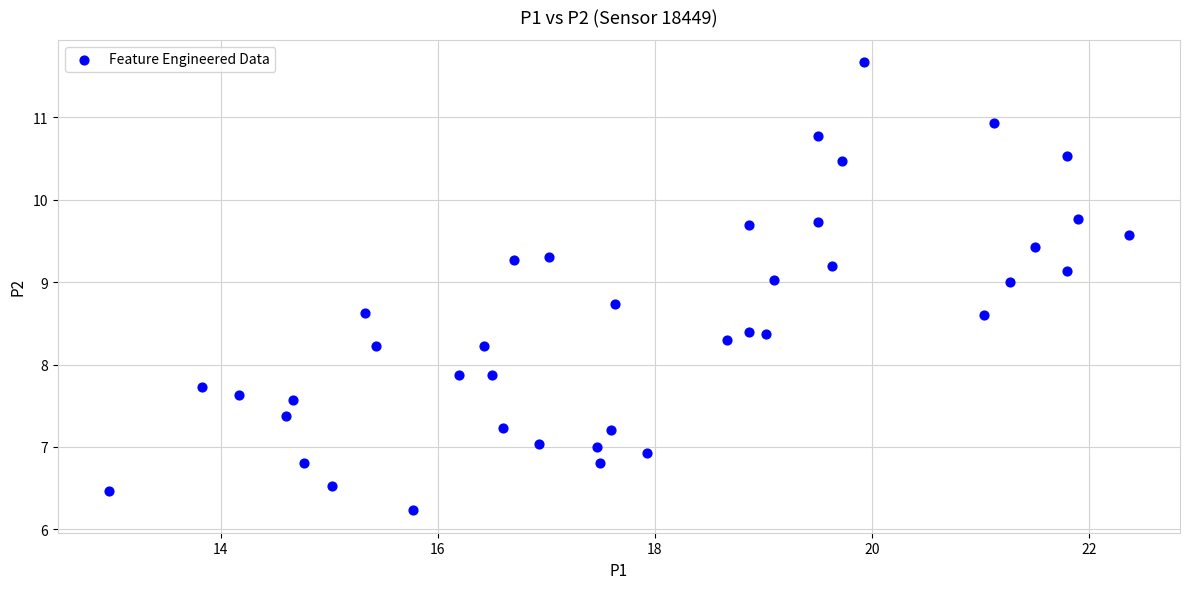

What is the range of Y values (max minus min)?

5.4